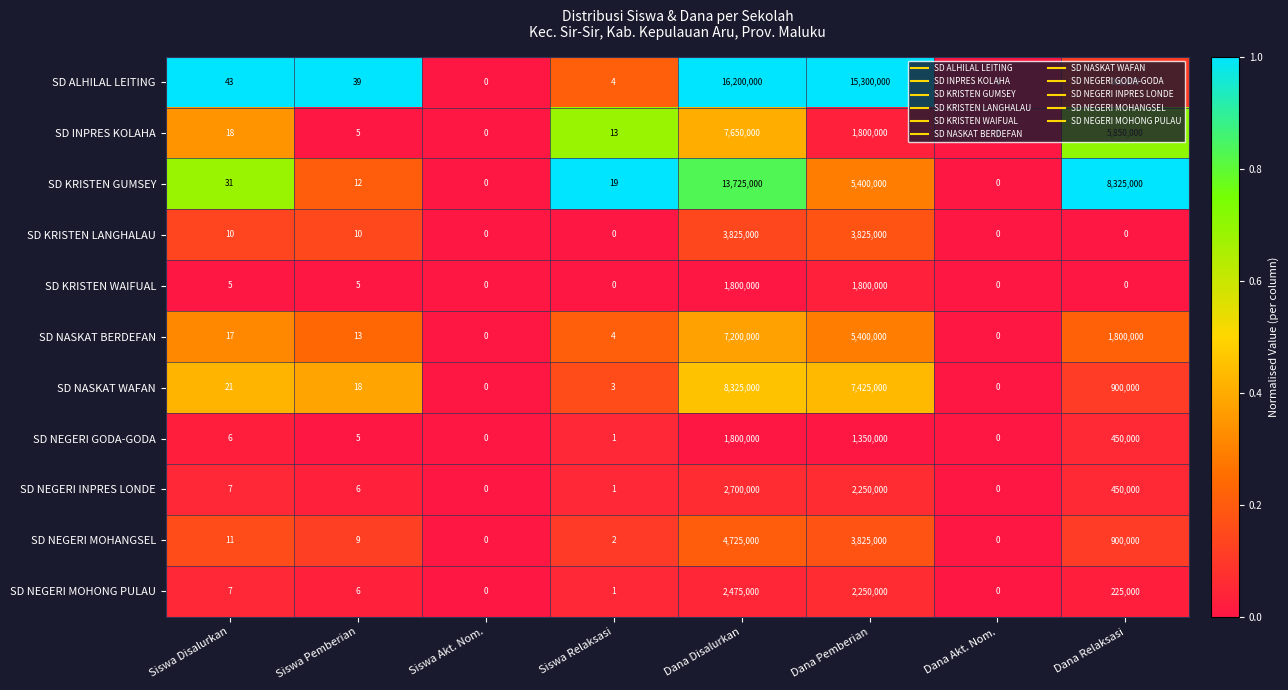

True or false: SD NEGERI INPRES LONDE has a value of 2700000 at Dana Disalurkan.

True